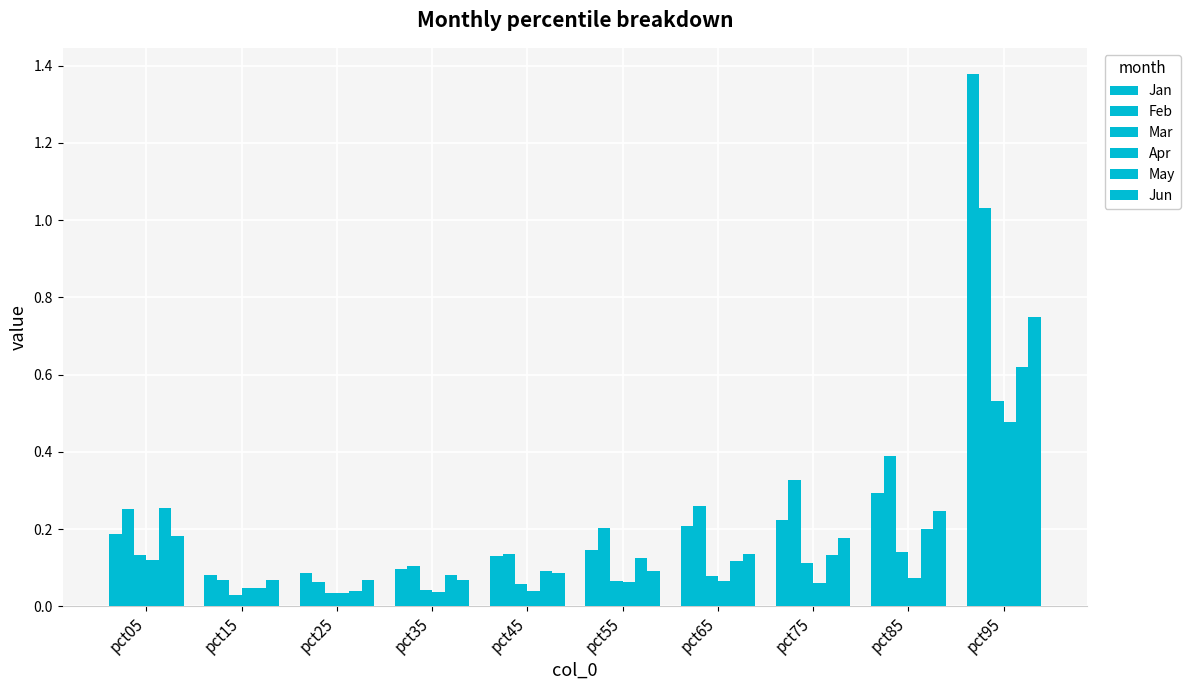

List the series in order of their peak value, highest first.

Jan, Feb, Jun, May, Mar, Apr